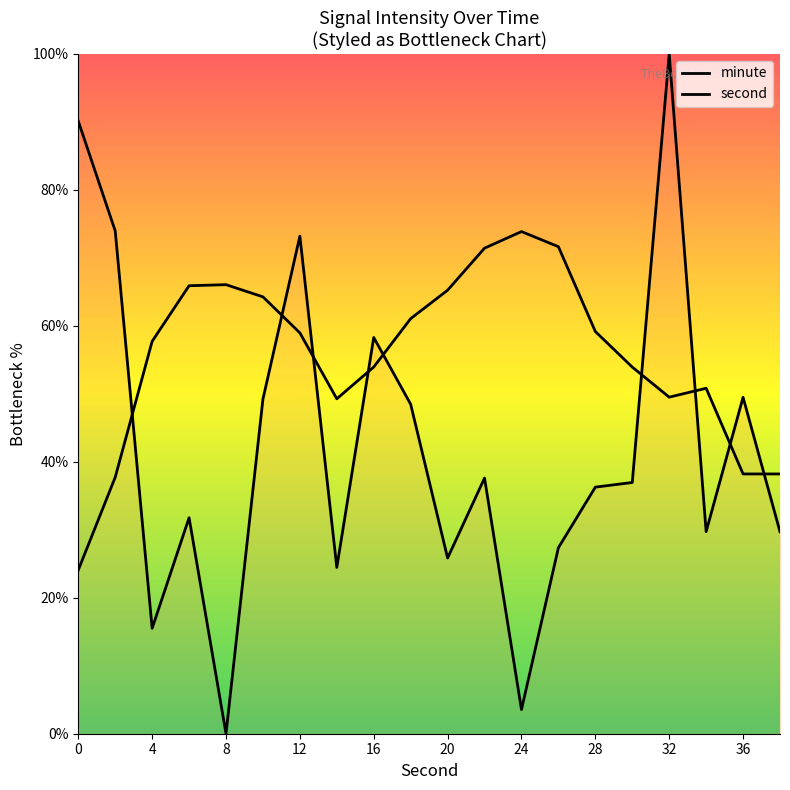

Is the value of minute at 10 greater than the value of second at 28?

No